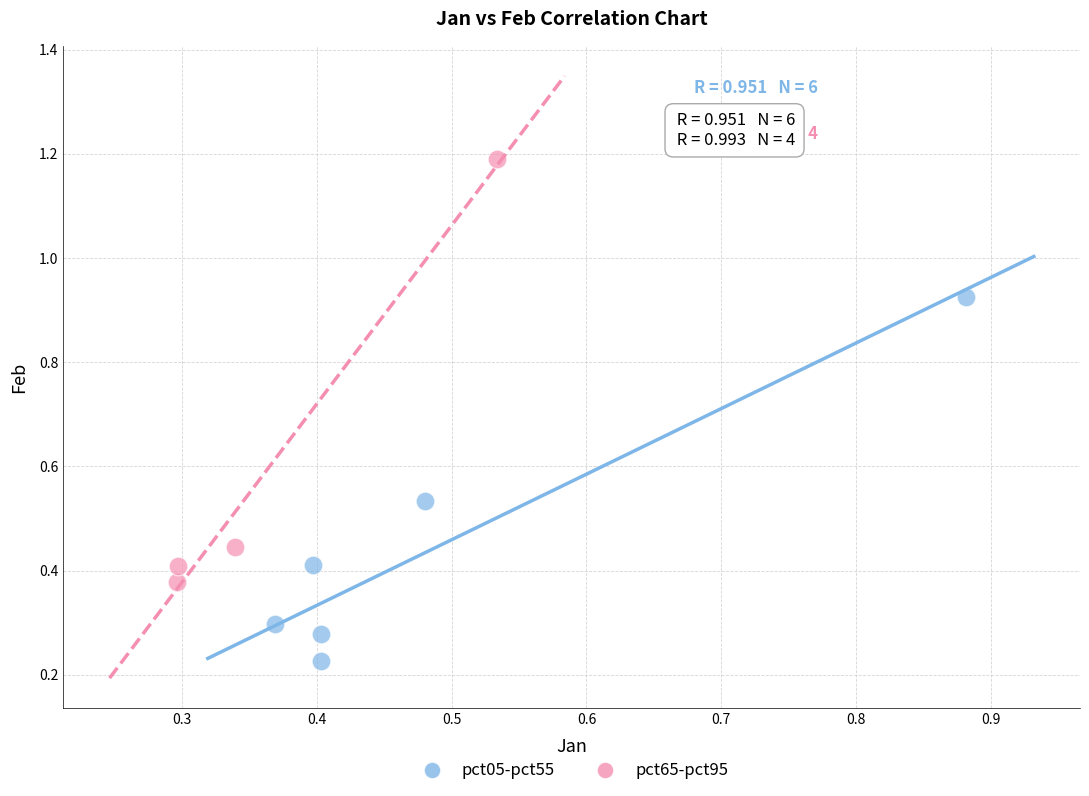

What are all the series names shown in the legend?

pct05-pct55, pct65-pct95